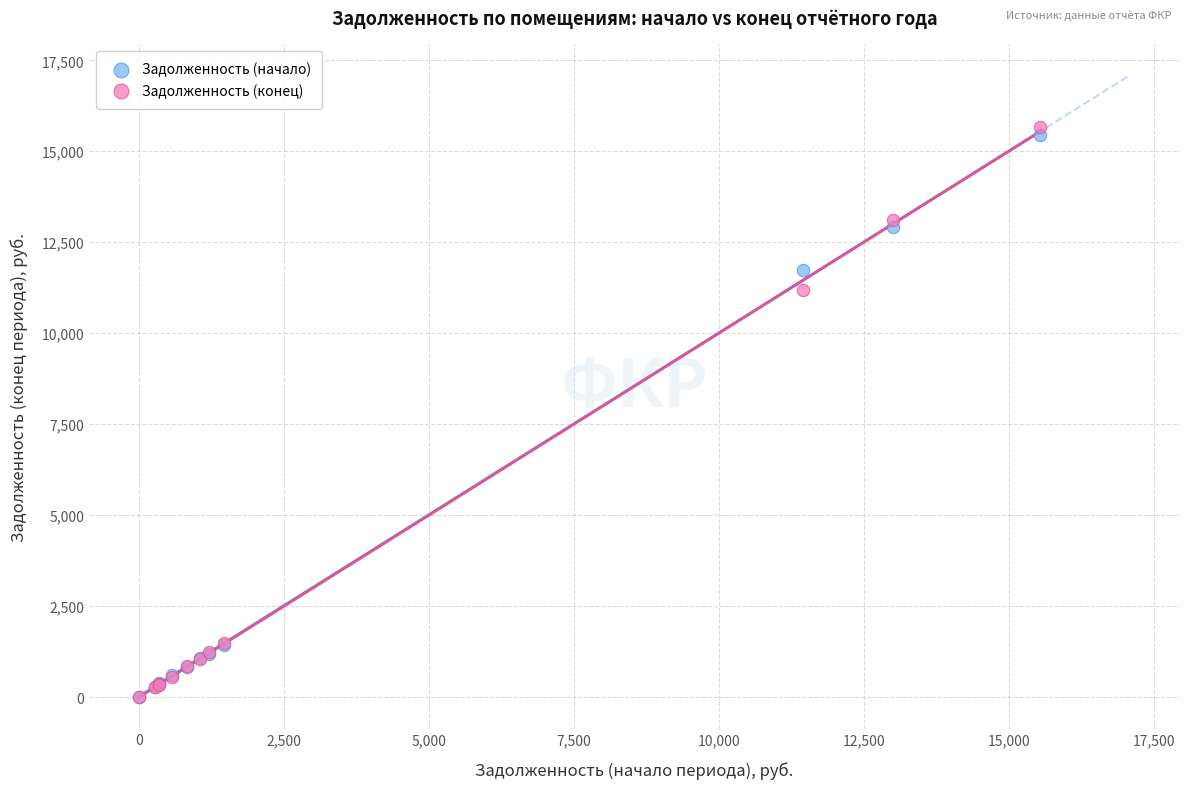

In the Задолженность (конец) series, what Y value is closest to 7826?

11188.7